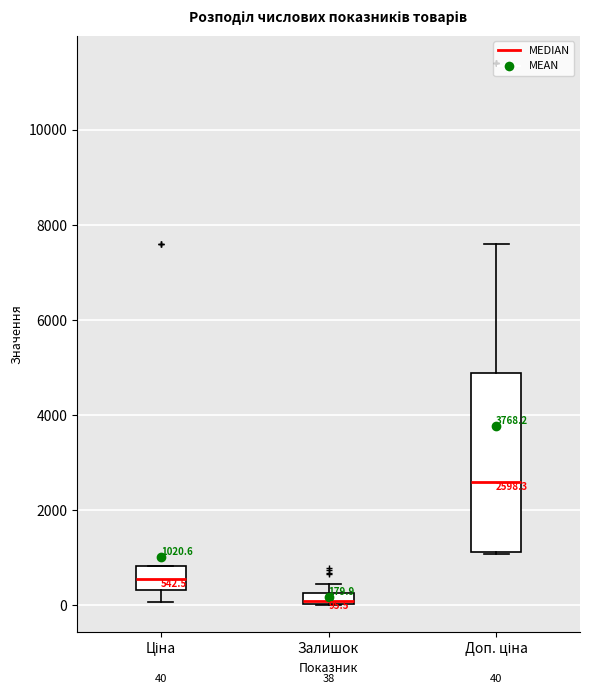

Which box's median line is the lowest?

Залишок